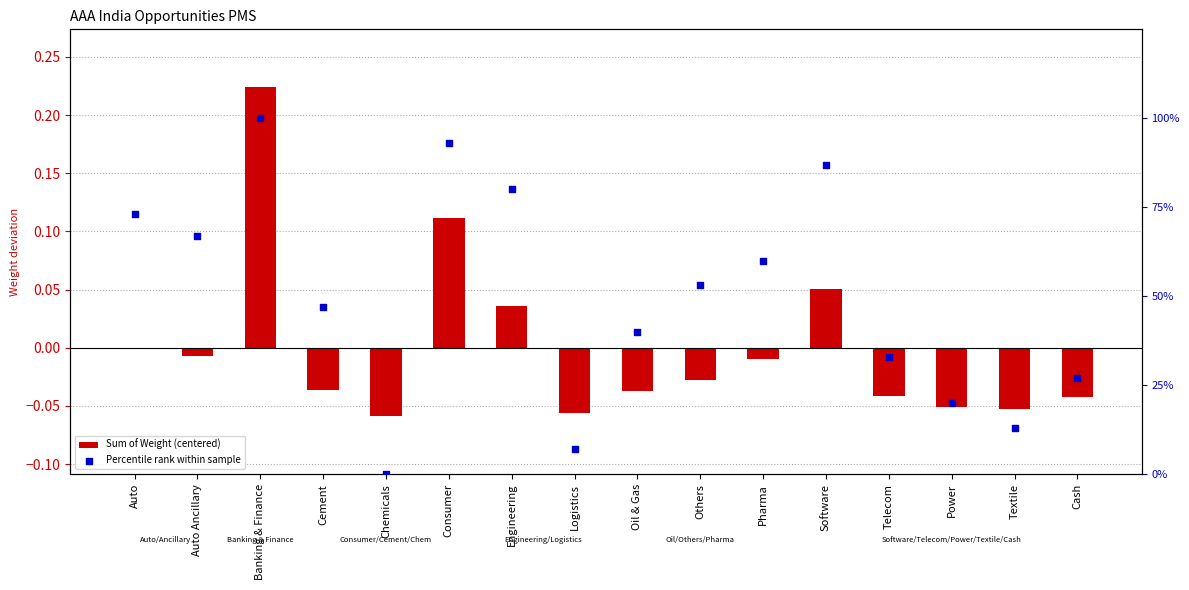

Which series reaches the minimum Y coordinate?

Sum of Weight (centered)